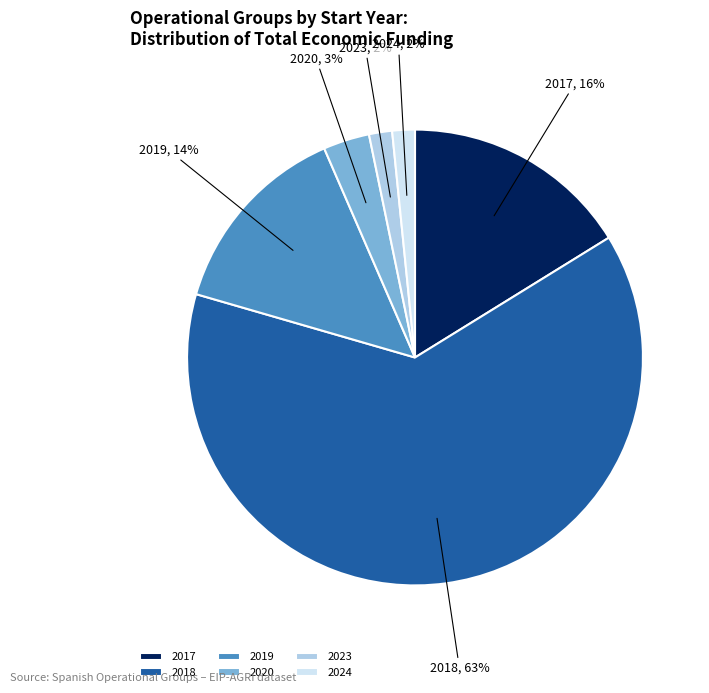

Is it true that 2018 is 72% of the pie?

False